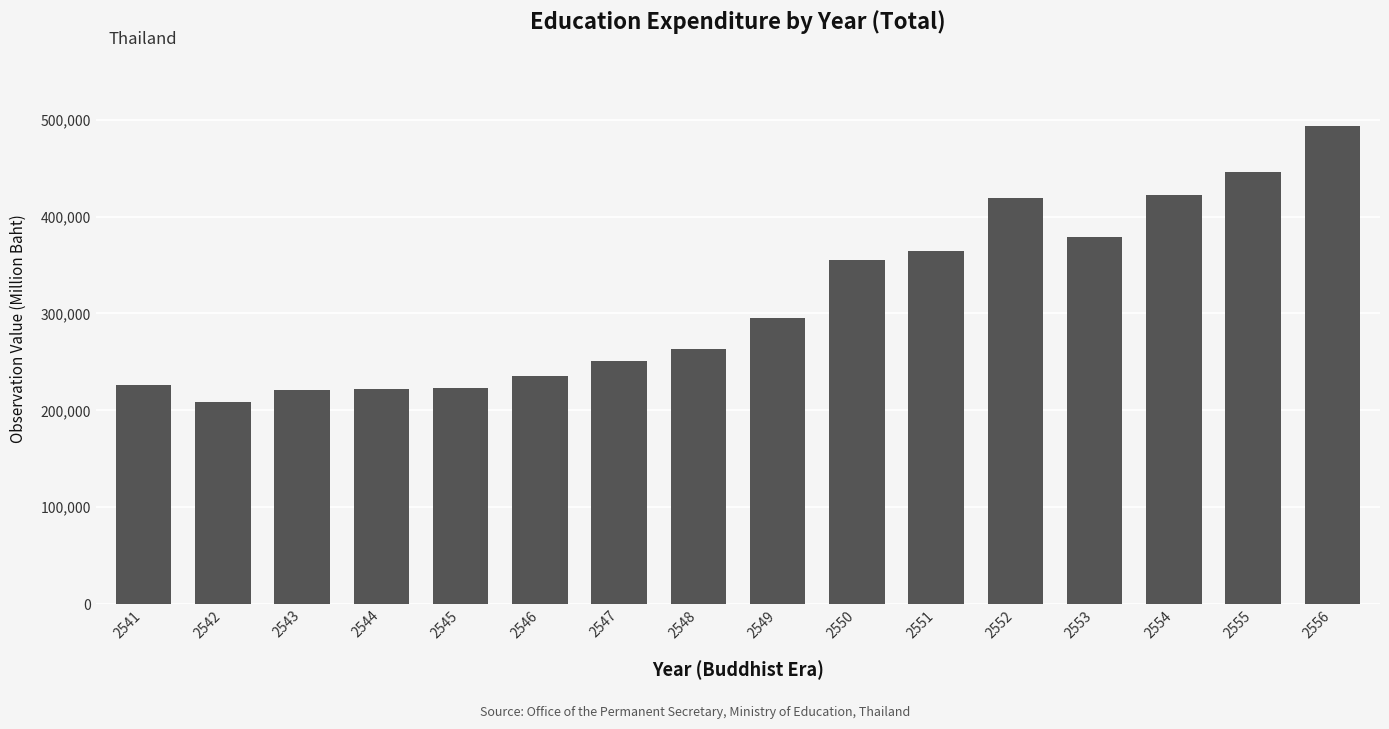

The value at 2548 is 262938.3. True or false?

True